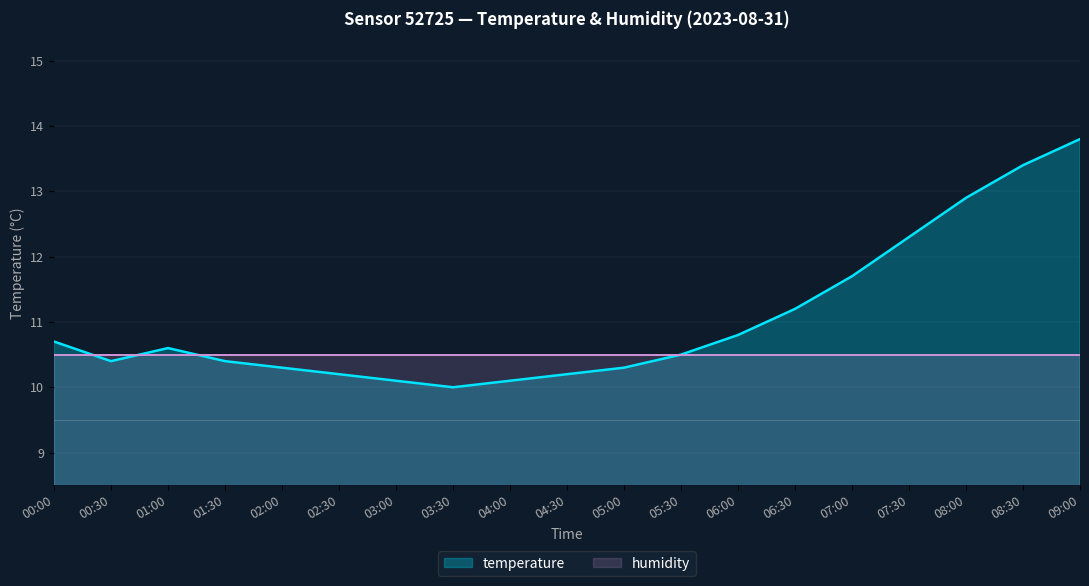

Reading left to right, transcribe all the data shown in this chart.

10.7	10.4	10.6	10.4	10.3	10.2	10.1	10.0	10.1	10.2	10.3	10.5	10.8	11.2	11.7	12.3	12.9	13.4	13.8